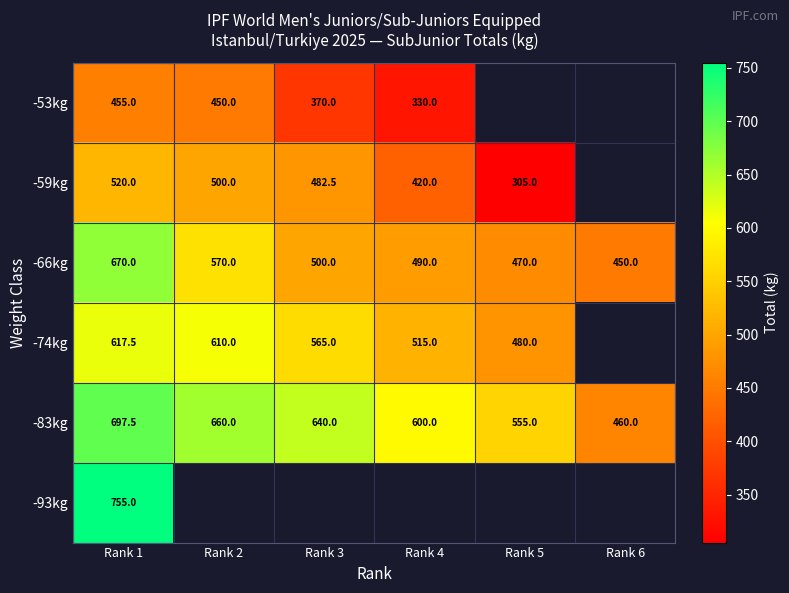

The value of -83kg at Rank 5 is 958.9. True or false?

False